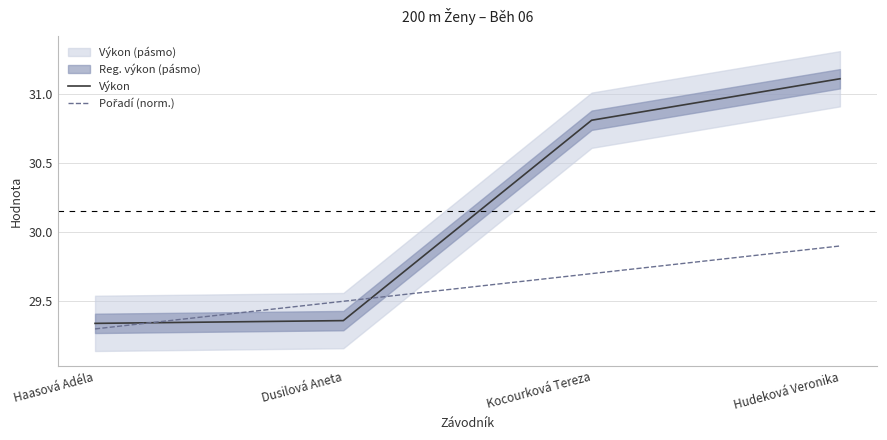

At which label does Výkon reach its minimum?

Haasová Adéla